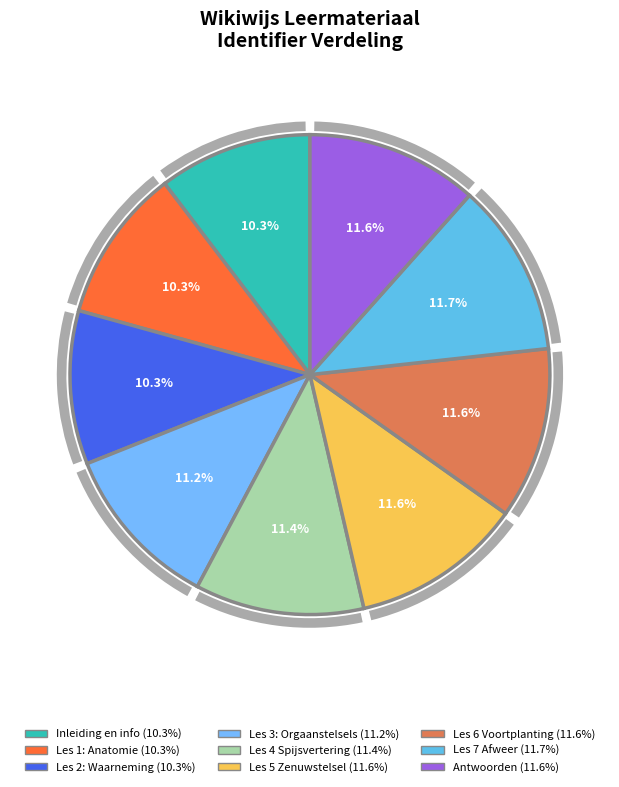

Is it true that Antwoorden Leervragen is 12% of the pie?

True